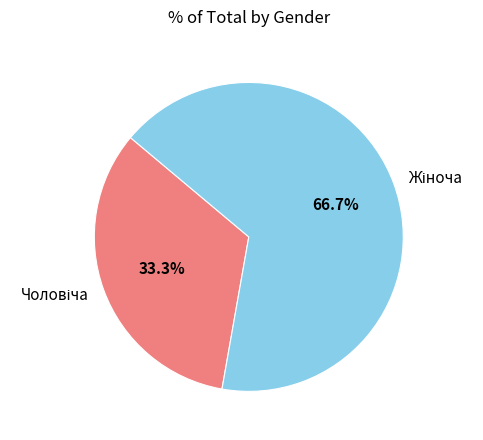

How many segments does this pie chart have?

2